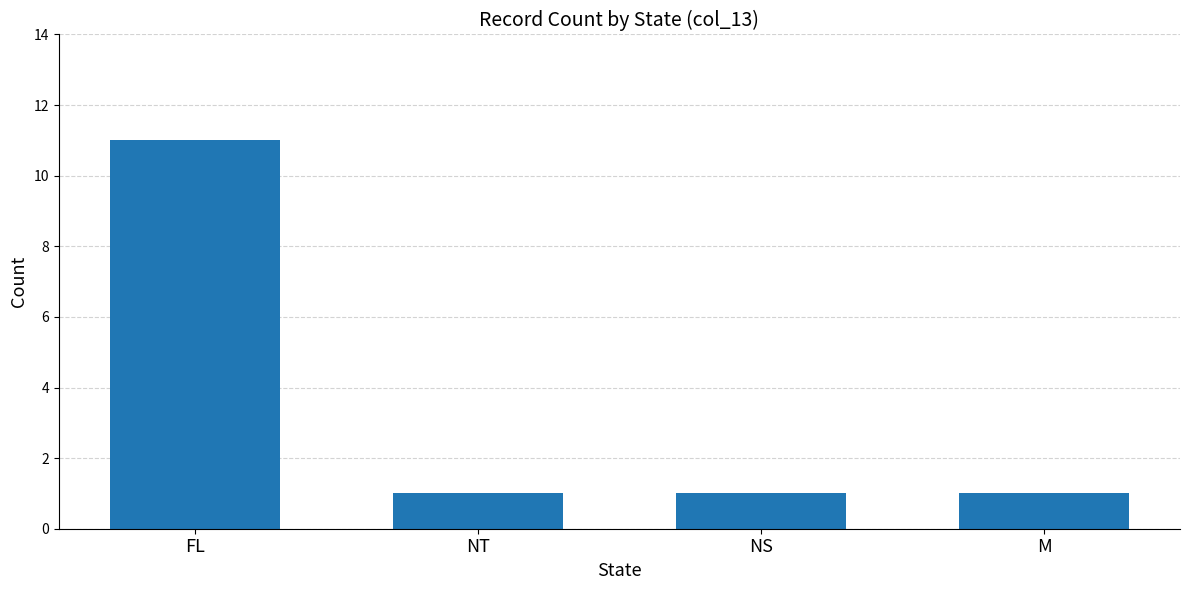

Approximately how many times larger is the value at FL compared to NS?

11.0